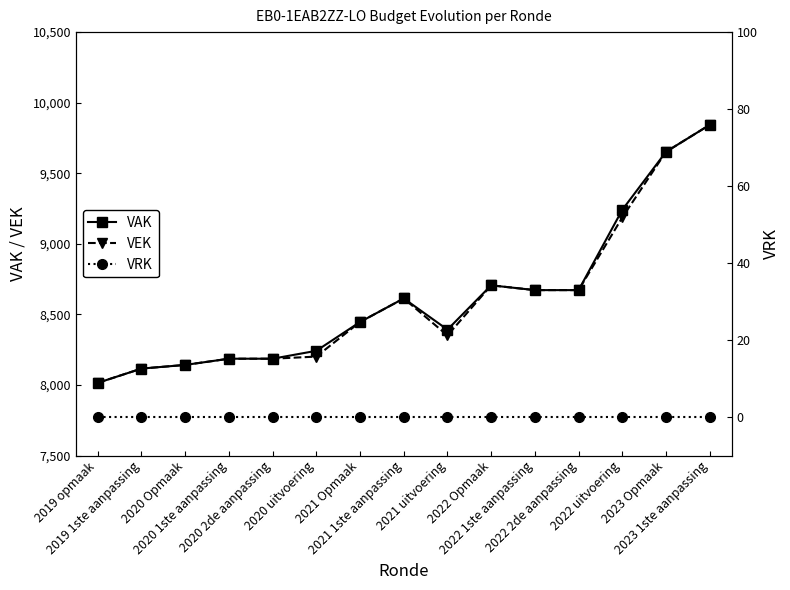

At which category does the chart reach its minimum across all series?

2019 opmaak